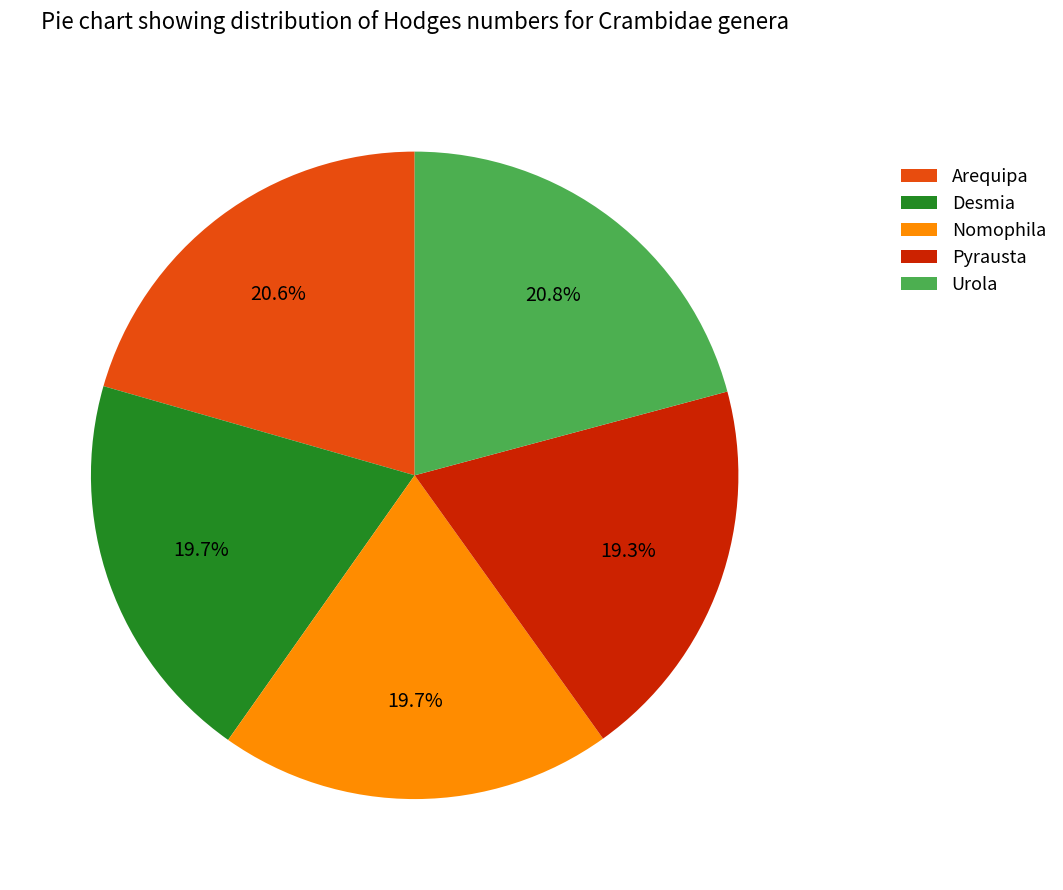

Is it true that Arequipa is 27% of the pie?

False